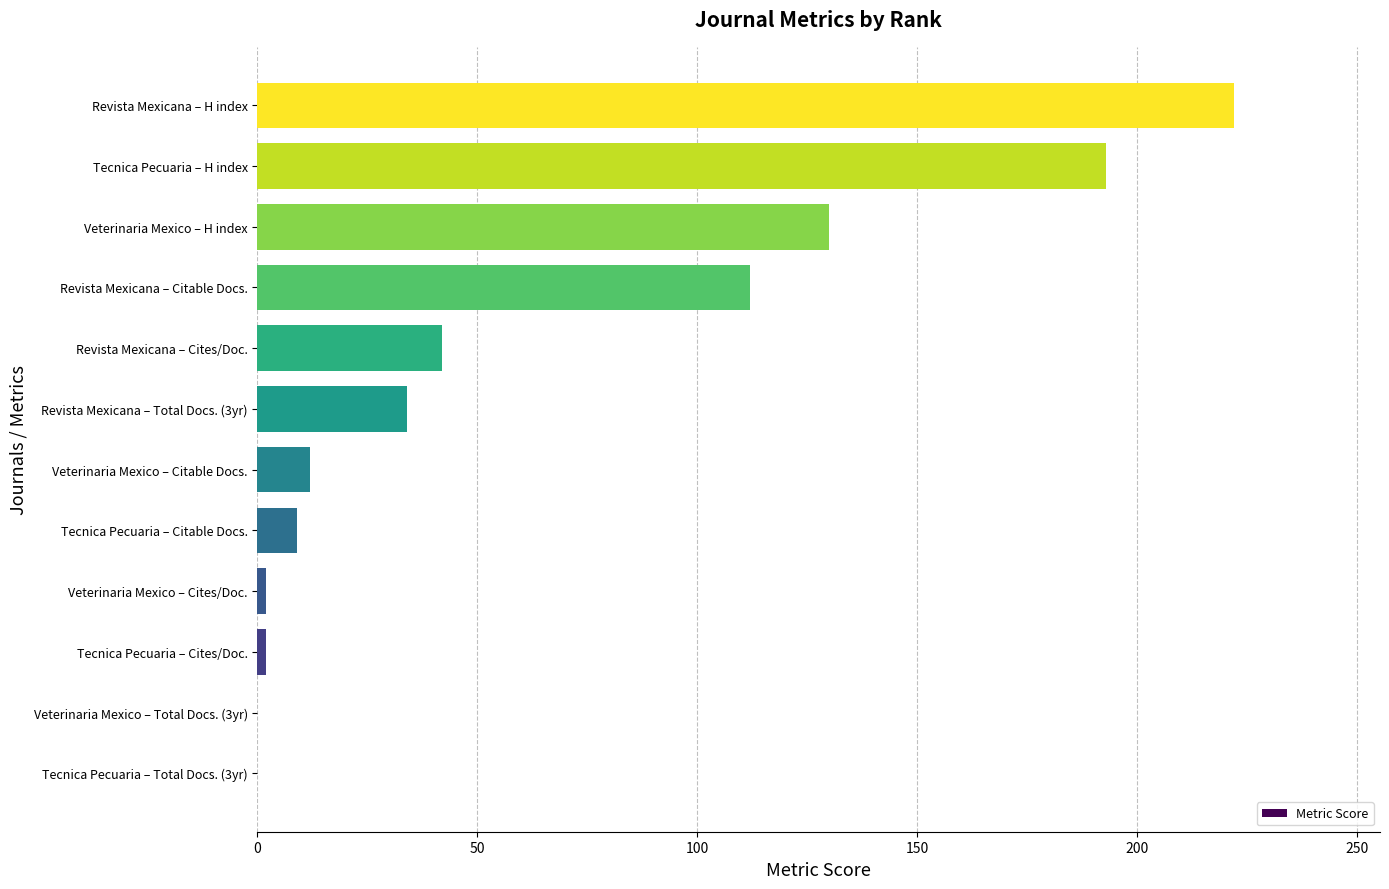

The value at Tecnica Pecuaria – H index is 336. True or false?

False